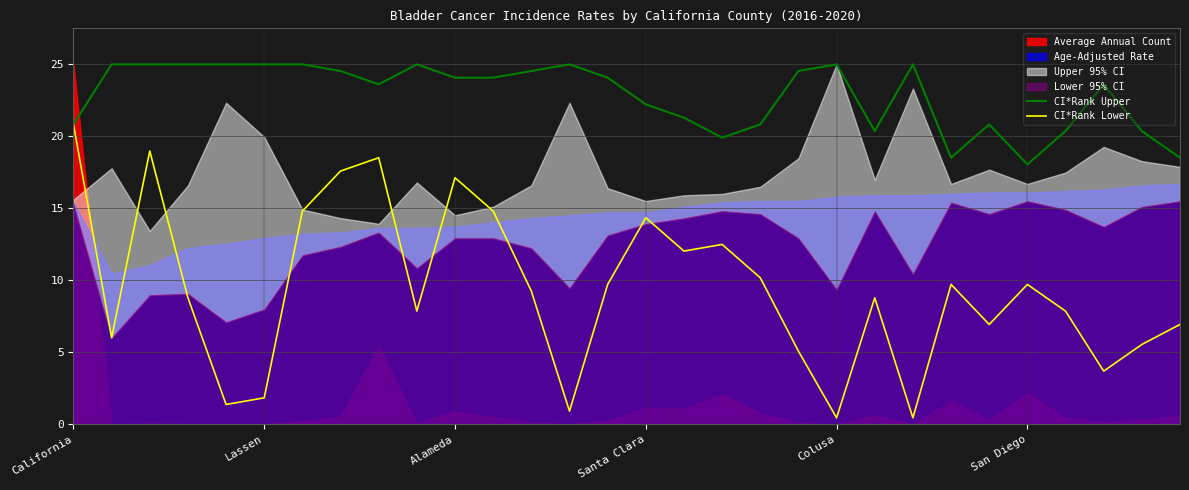

At which category does CI*Rank Upper reach its first local peak?

9